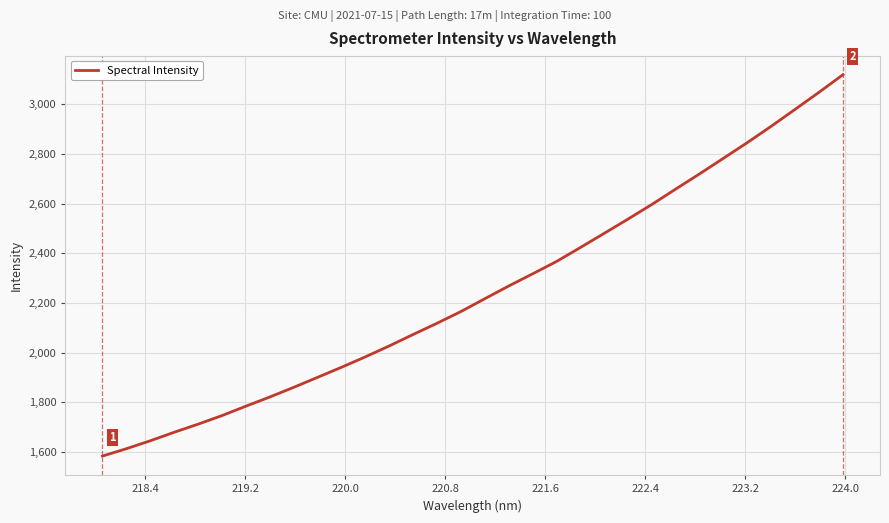

What is the difference between the maximum and second lowest values?

1506.3